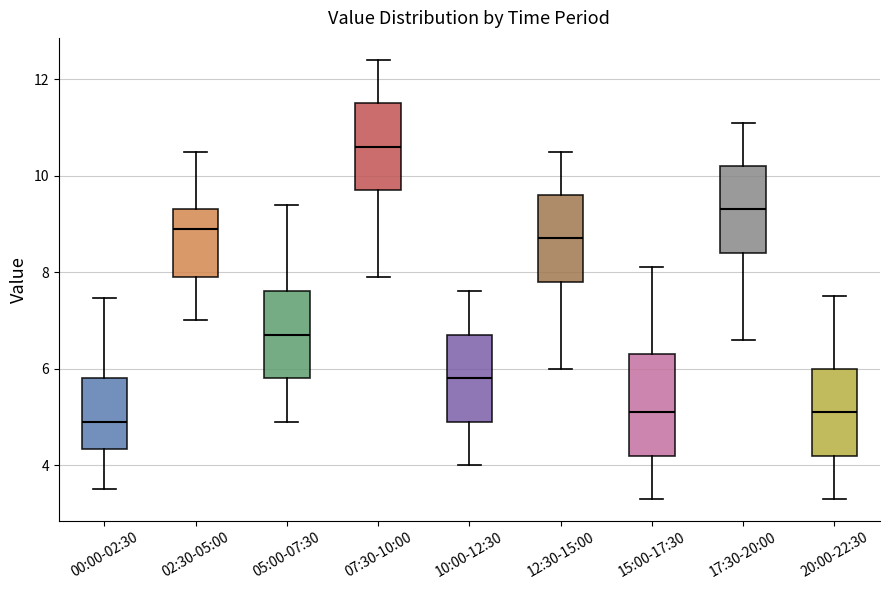

Reading left to right, transcribe this box plot: for each box, give where its median line is, the range the box spans, and where its two whiskers end, as read against the y-axis. The values are not printed on the chart, so give them approximately, as read against the axis.

00:00-02:30: median 5.0, box 4.4 to 5.8, whiskers 3.6 to 7.4
02:30-05:00: median 9.0, box 8.0 to 9.4, whiskers 7.0 to 10.6
05:00-07:30: median 6.8, box 5.8 to 7.6, whiskers 5.0 to 9.4
07:30-10:00: median 10.6, box 9.8 to 11.6, whiskers 8.0 to 12.4
10:00-12:30: median 5.8, box 5.0 to 6.8, whiskers 4.0 to 7.6
12:30-15:00: median 8.8, box 7.8 to 9.6, whiskers 6.0 to 10.6
15:00-17:30: median 5.2, box 4.2 to 6.4, whiskers 3.4 to 8.2
17:30-20:00: median 9.4, box 8.4 to 10.2, whiskers 6.6 to 11.2
20:00-22:30: median 5.2, box 4.2 to 6.0, whiskers 3.4 to 7.6